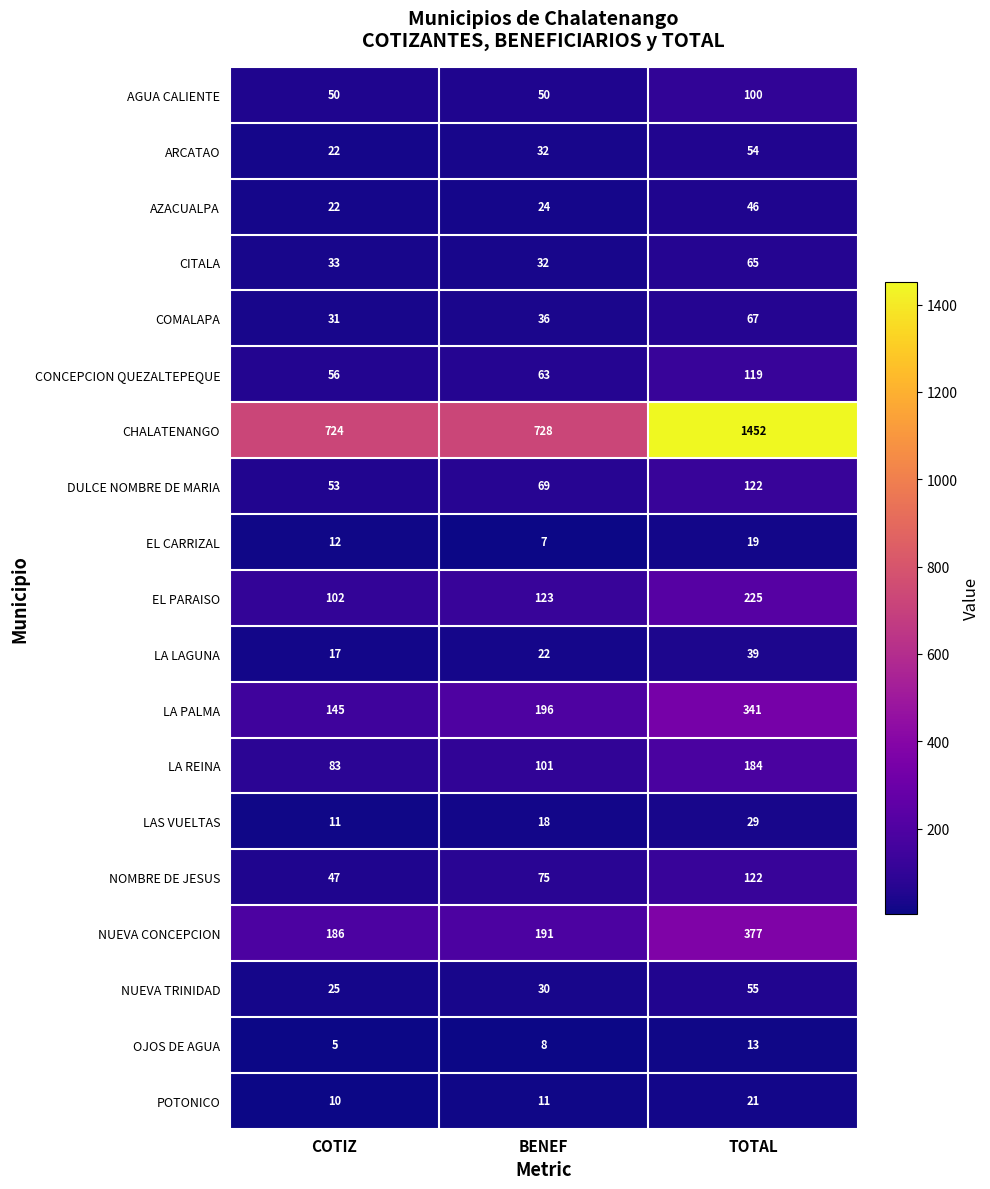

At which label is CITALA closest to 48?

COTIZ